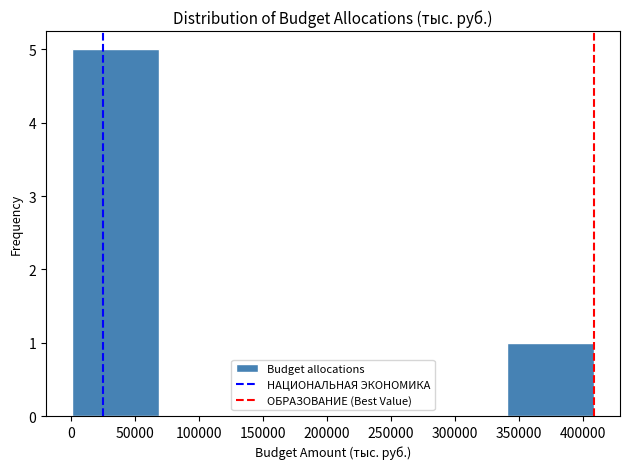

Over which range of the x-axis is the bar tallest?

0 to 70000